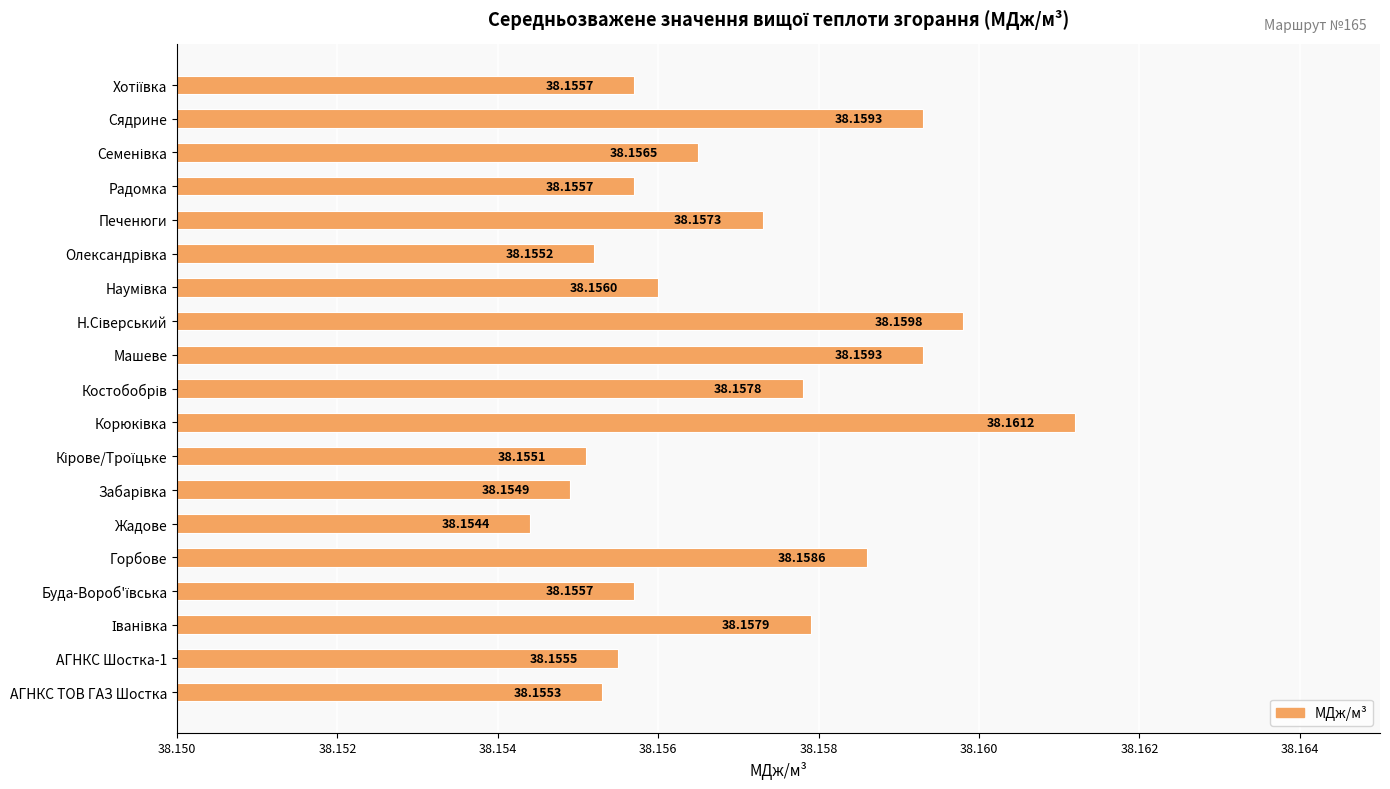

Which label corresponds to the smallest value in the chart?

Жадове